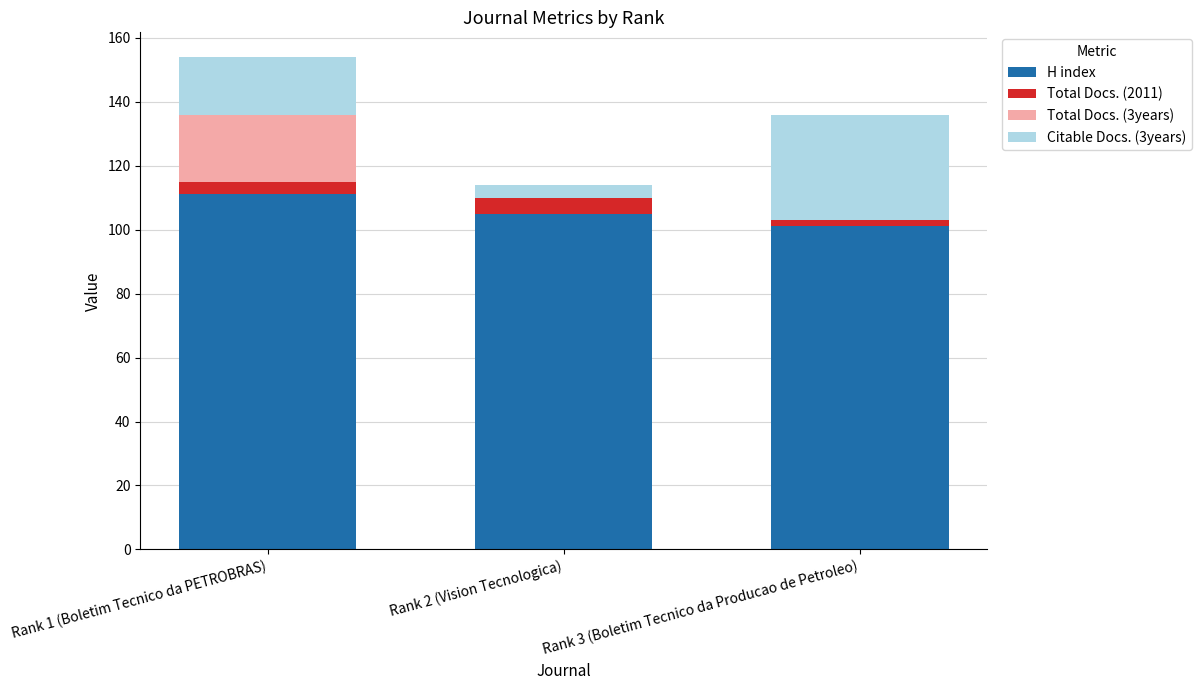

What is the sum of all H index values?

317